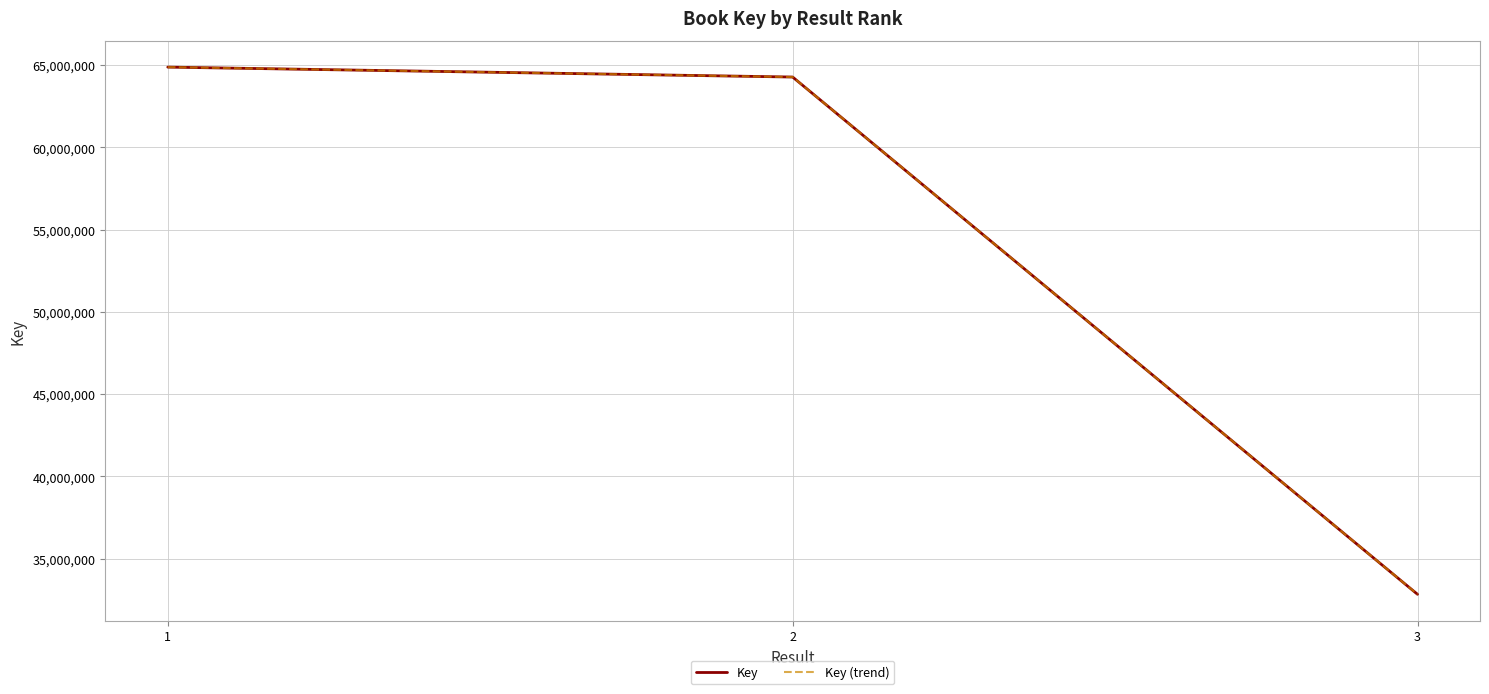

Which category has the lowest value across all series?

3